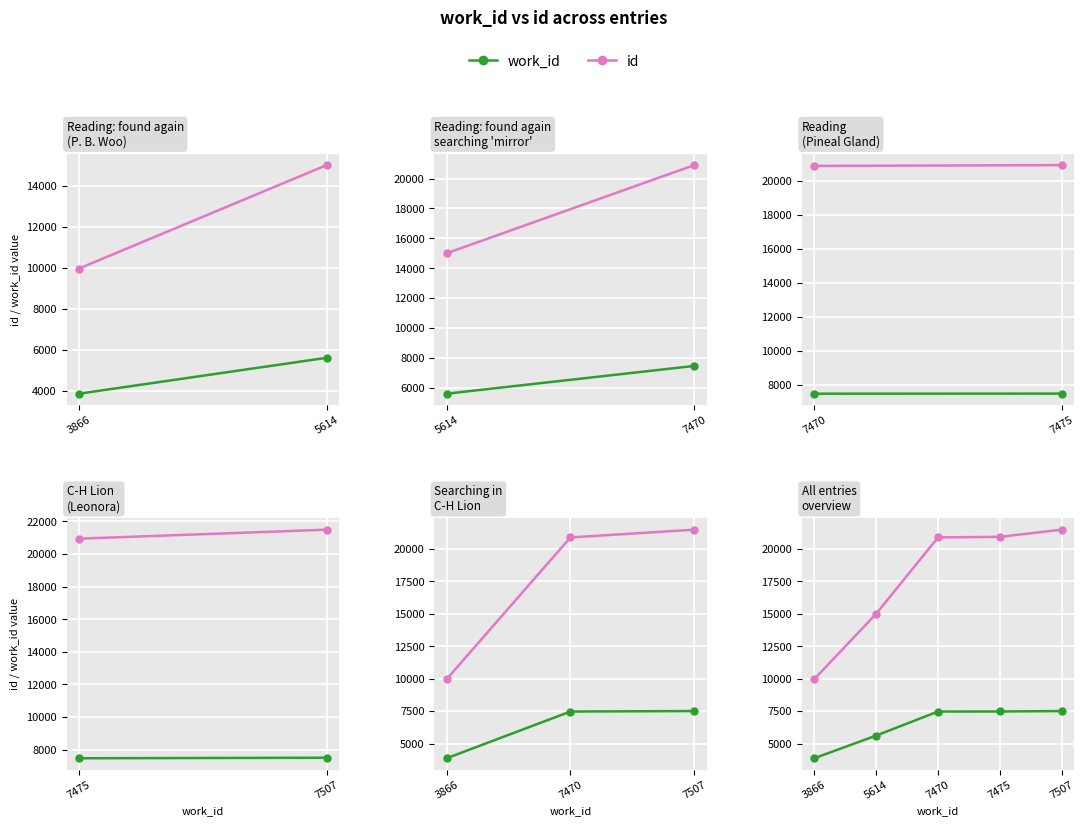

The value of work_id at 7475 is 4101. True or false?

False